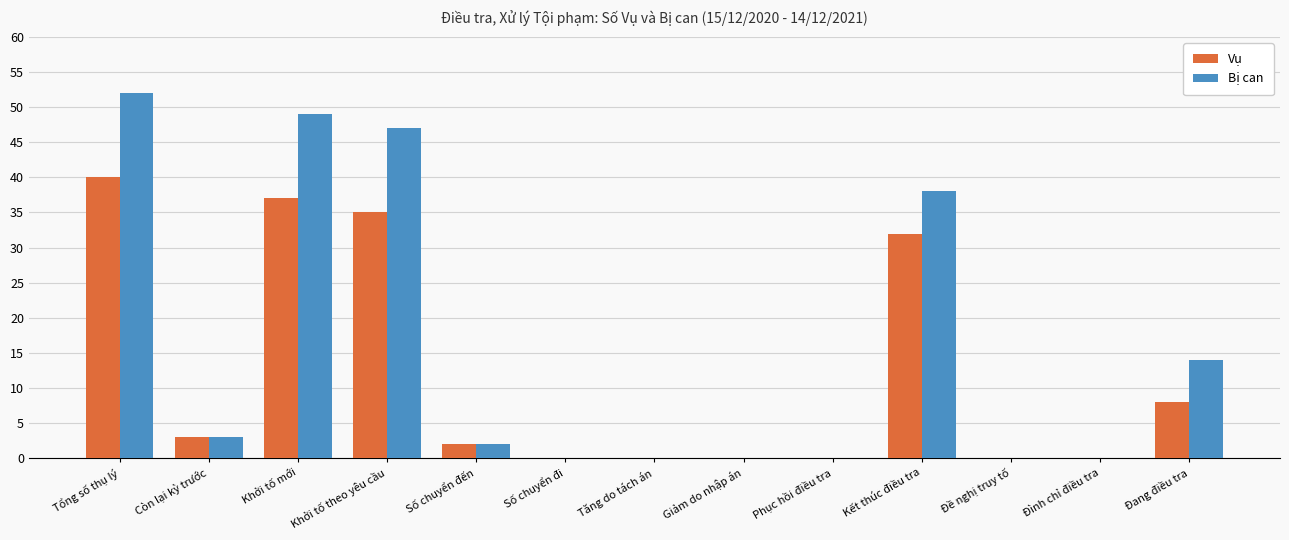

What are all the series names shown in the legend?

Vụ, Bị can